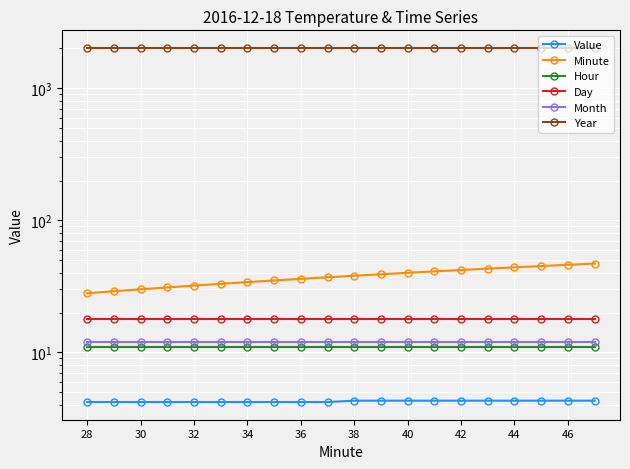

Is this an area chart (filled region under the line)?

No